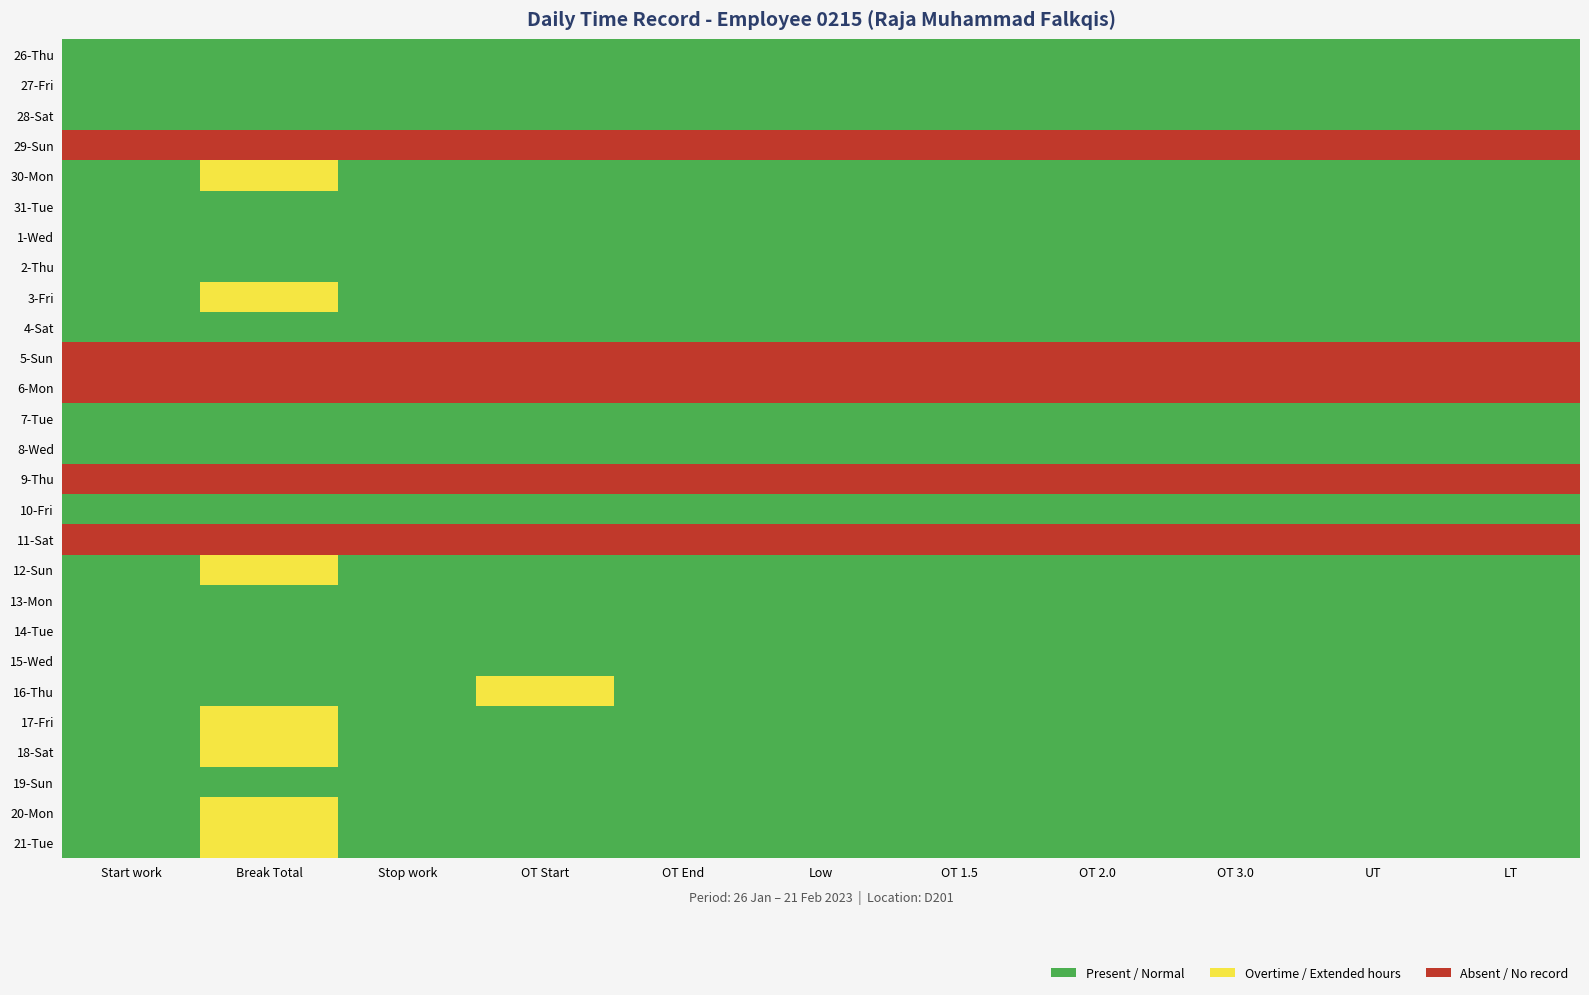

Rank the categories by 13-Mon value from lowest to highest.

0, 1, 2, 3, 4, 5, 6, 7, 8, 9, 10